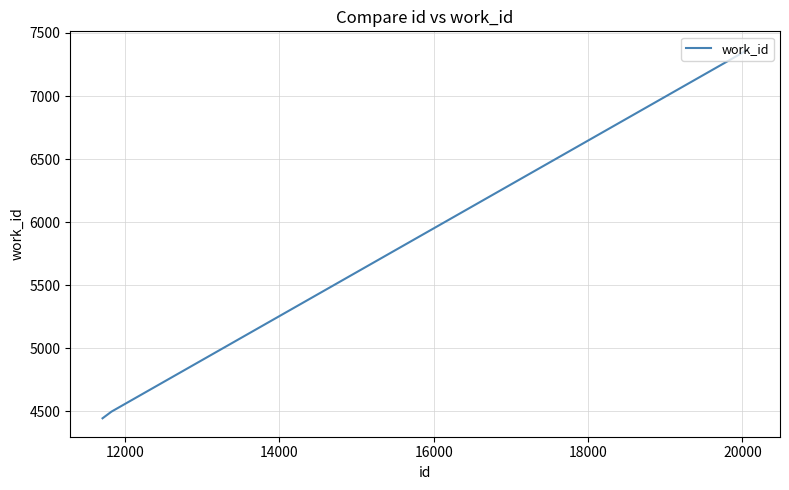

What is the minimum value shown in the chart?

4445